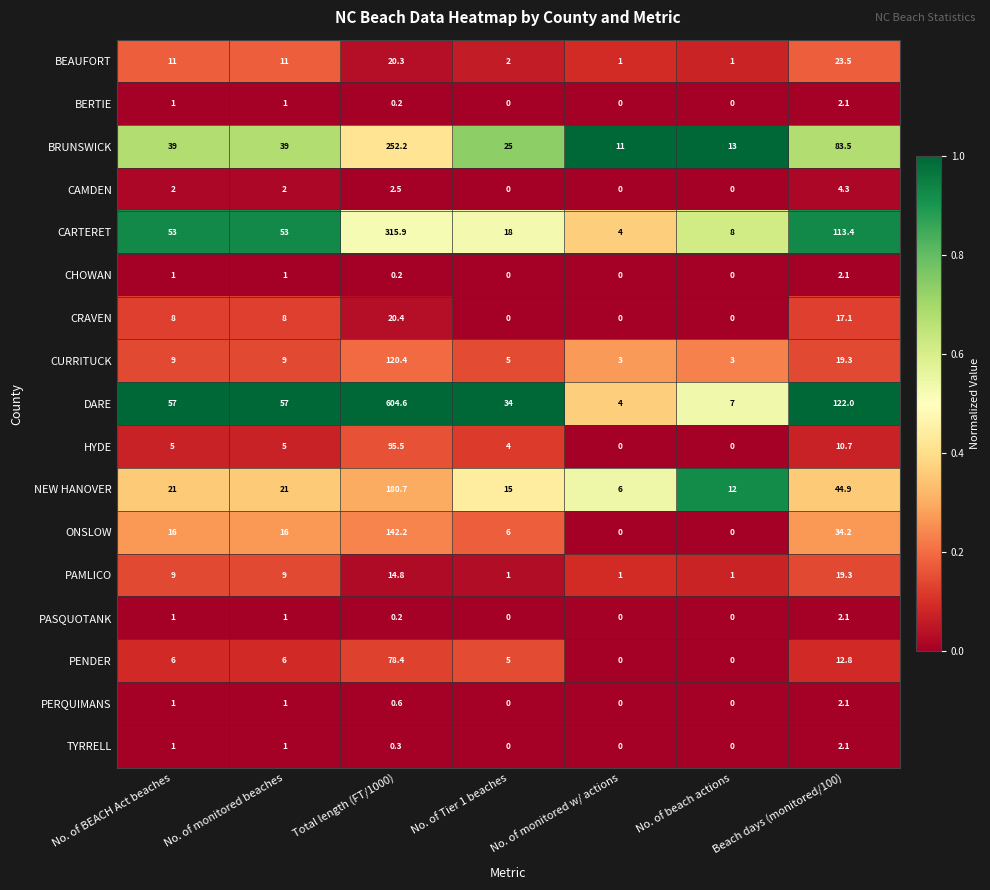

What is the spread (max minus min) of values at No. of monitored w/ actions?

11.0